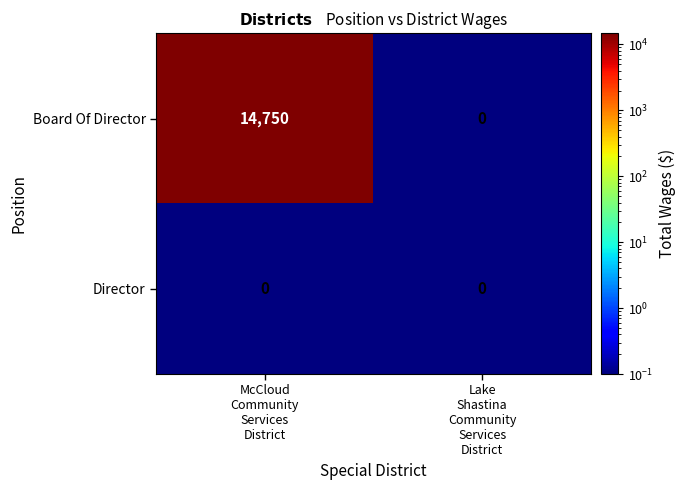

What is the average value of the Board Of Director series?

7375